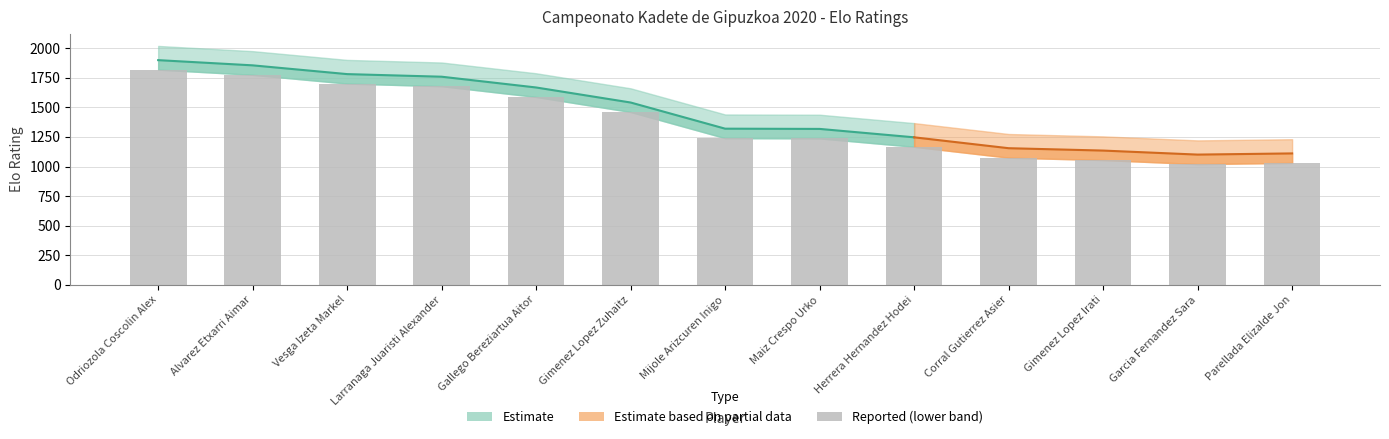

What is the minimum value shown in the chart?

1021